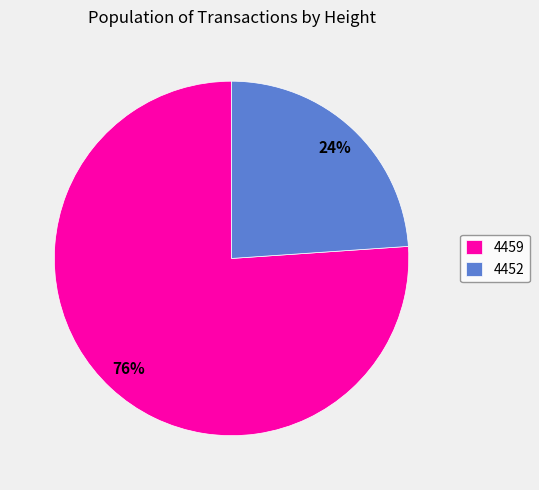

To the nearest percent, what is the combined percentage of 4459 and 4452?

100%